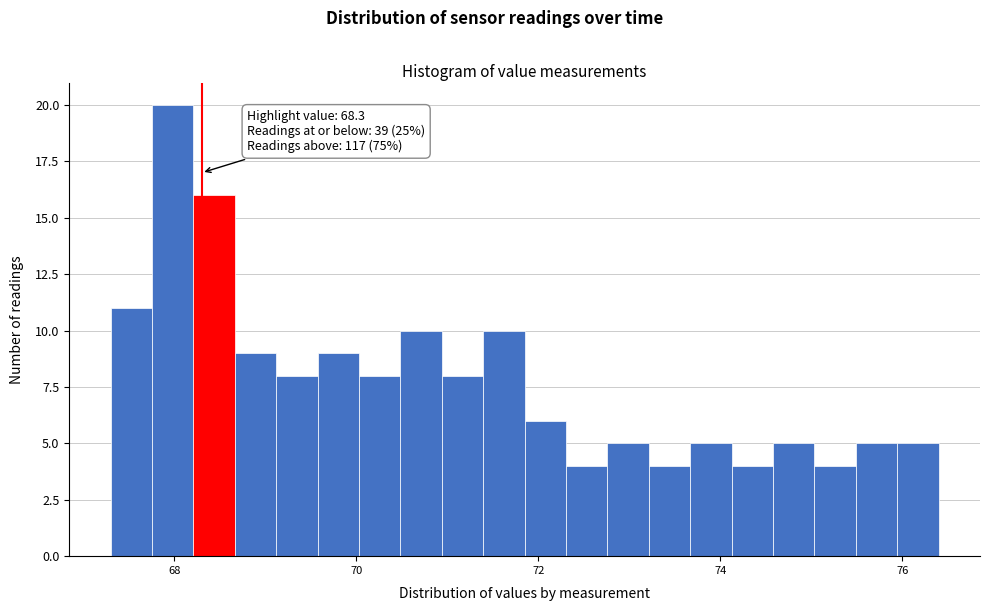

Around what value on the x-axis is the tallest bar? Give the approximate position of its centre, as read against the axis.

68.0